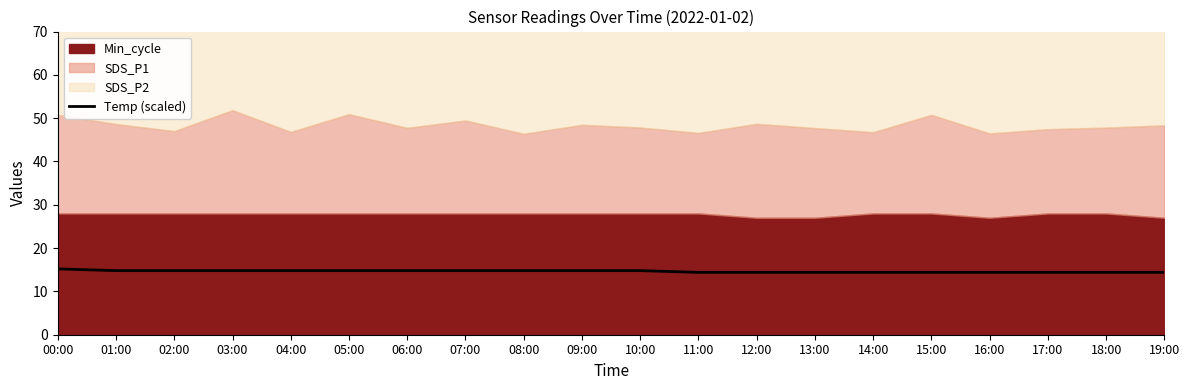

The chart shows a value of 14.4 at 11:00. True or false?

True